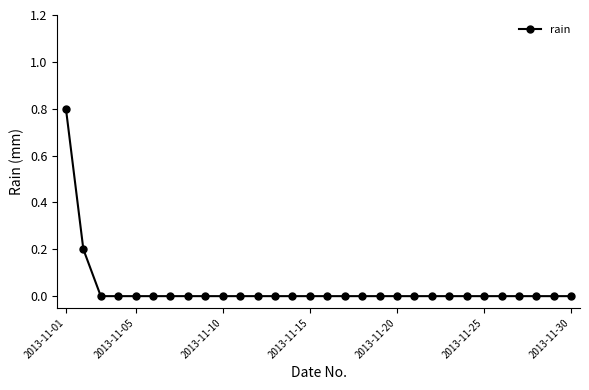

Reading left to right, list all the values displayed in this chart.

0.8	0.2	0.0	0.0	0.0	0.0	0.0	0.0	0.0	0.0	0.0	0.0	0.0	0.0	0.0	0.0	0.0	0.0	0.0	0.0	0.0	0.0	0.0	0.0	0.0	0.0	0.0	0.0	0.0	0.0